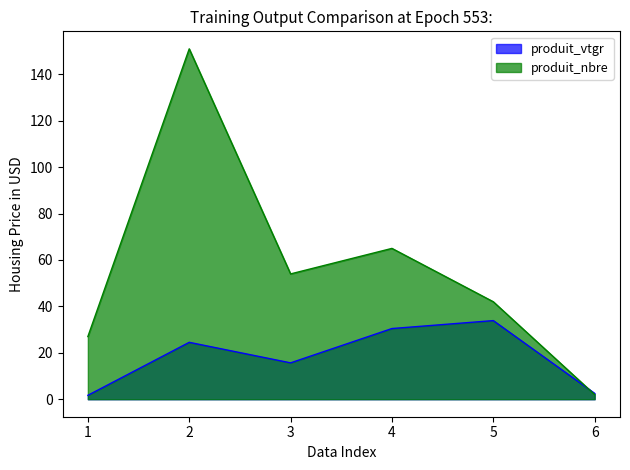

List the series in order of their peak value, lowest first.

produit_vtgr, produit_nbre